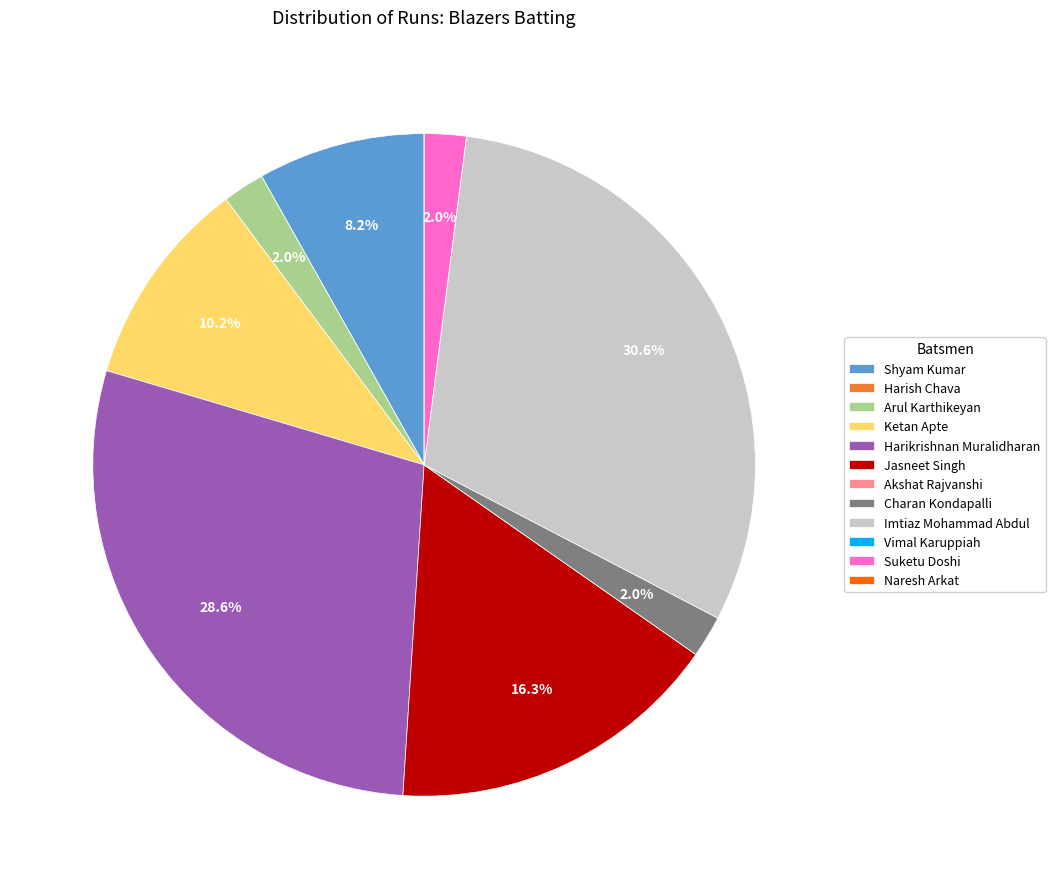

To the nearest percent, what portion does Suketu Doshi represent?

2%